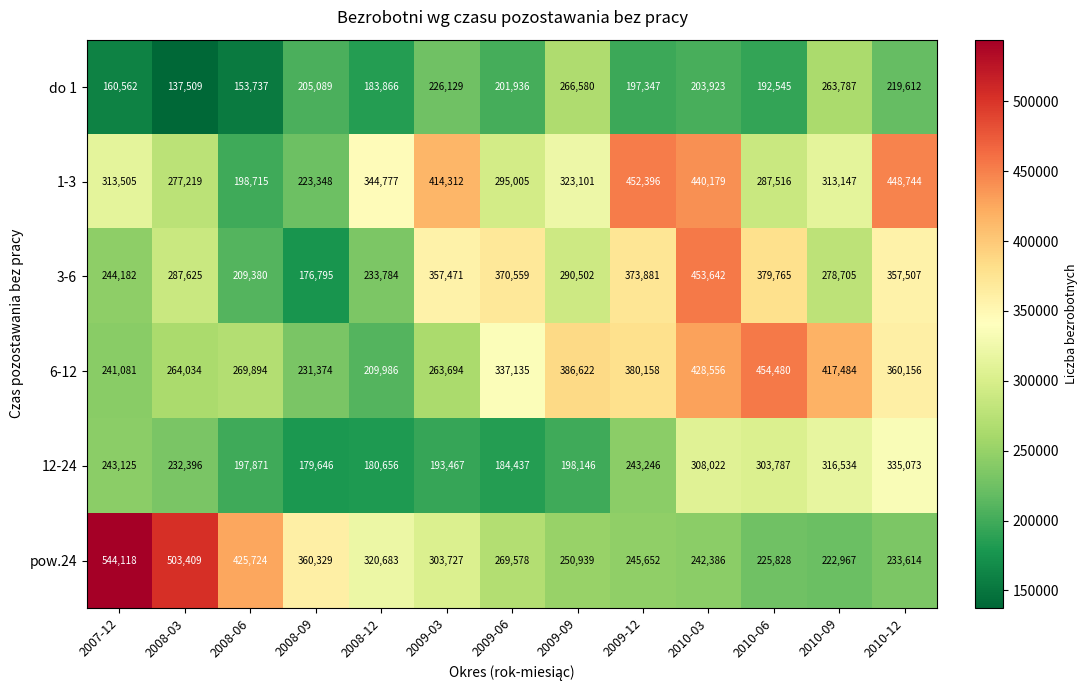

Count the number of categories in the chart.

13